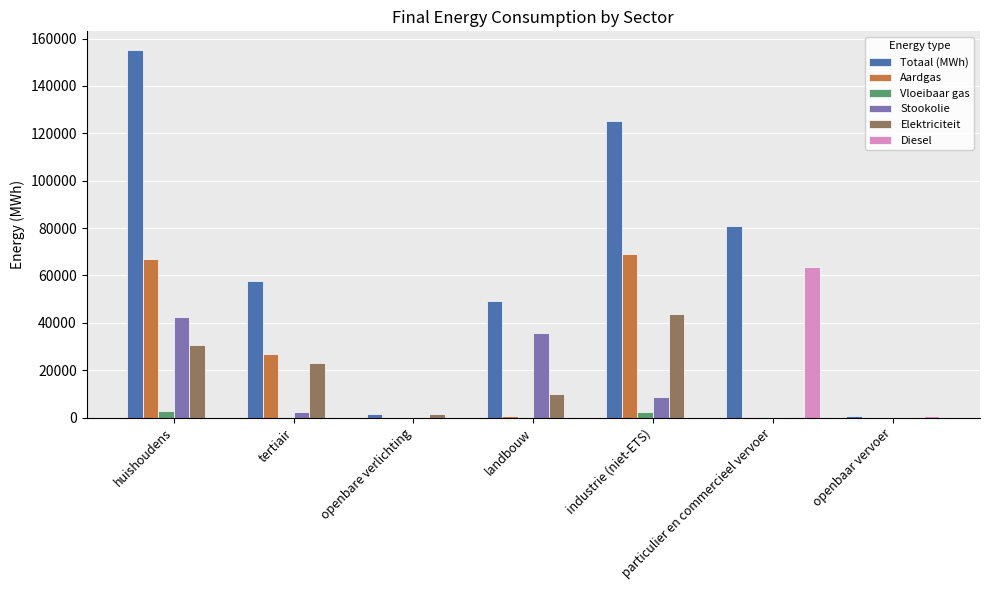

The value of Diesel at openbare verlichting is -32596.5. True or false?

False